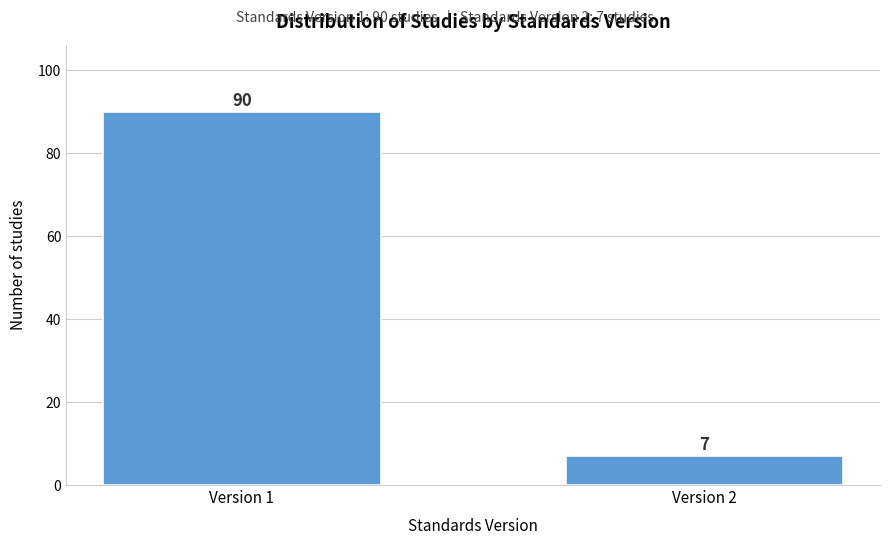

Reading left to right, transcribe all the data shown in this chart.

Version 1=90	Version 2=7